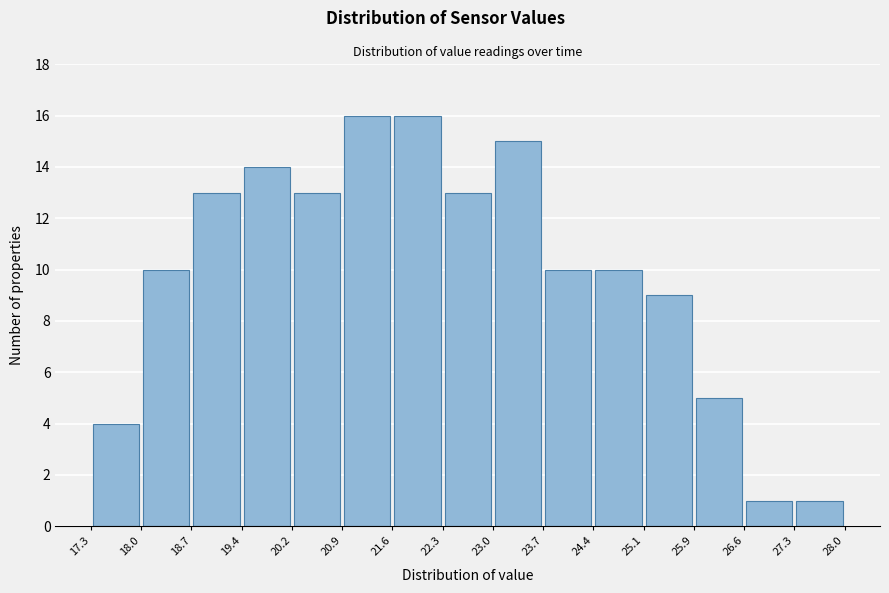

Reading left to right, list every bar in this chart as the range it spans on the x-axis followed by its height. The values are not printed on the chart, so give them approximately, as read against the axis.

17.3 to 18.0: 4
18.0 to 18.7: 10
18.7 to 19.4: 13
19.4 to 20.2: 14
20.2 to 20.9: 13
20.9 to 21.6: 16
21.6 to 22.3: 16
22.3 to 23.0: 13
23.0 to 23.7: 15
23.7 to 24.4: 10
24.4 to 25.1: 10
25.1 to 25.9: 9
25.9 to 26.6: 5
26.6 to 27.3: 1
27.3 to 28.0: 1